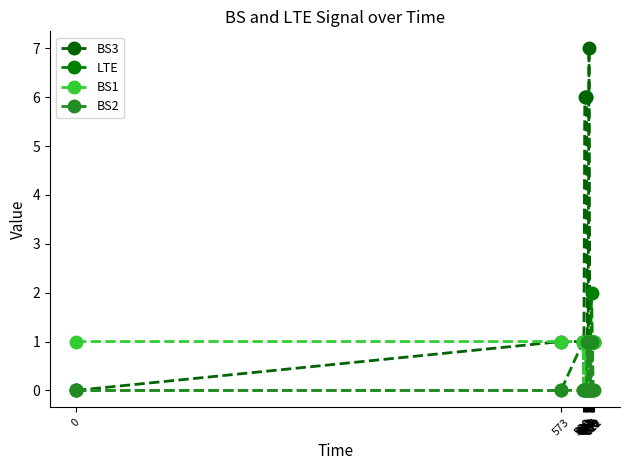

Reading left to right, list all the values displayed in this chart.

BS3: 0	1	1	1	6	6	6	1	1	7	1	0	1	1	1	1
LTE: 0	0	1	0	1	1	0	1	1	0	1	1	2	1	1	1
BS1: 1	1	1	0	1	1	0	1	1	1	0	1	1	1	1	1
BS2: 0	0	0	0	0	0	0	1	0	0	1	0	0	1	0	0